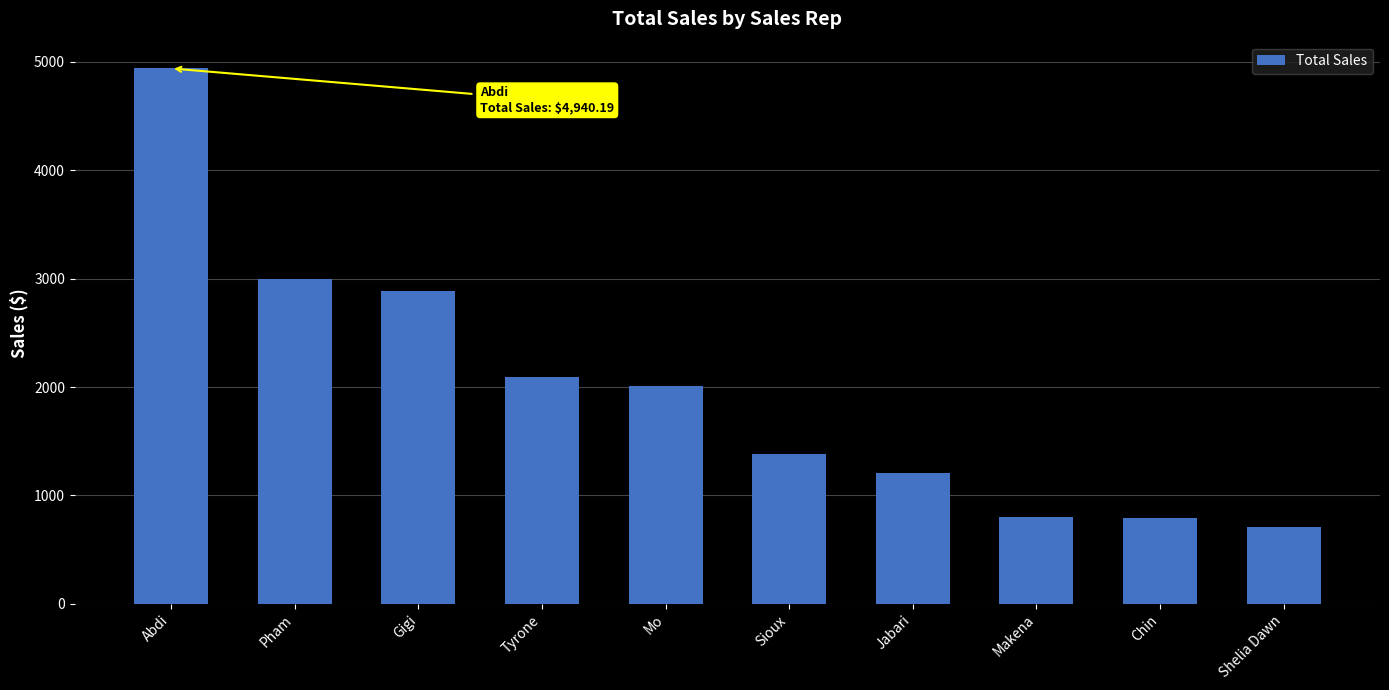

What is the approximate value at Abdi?

4940.2